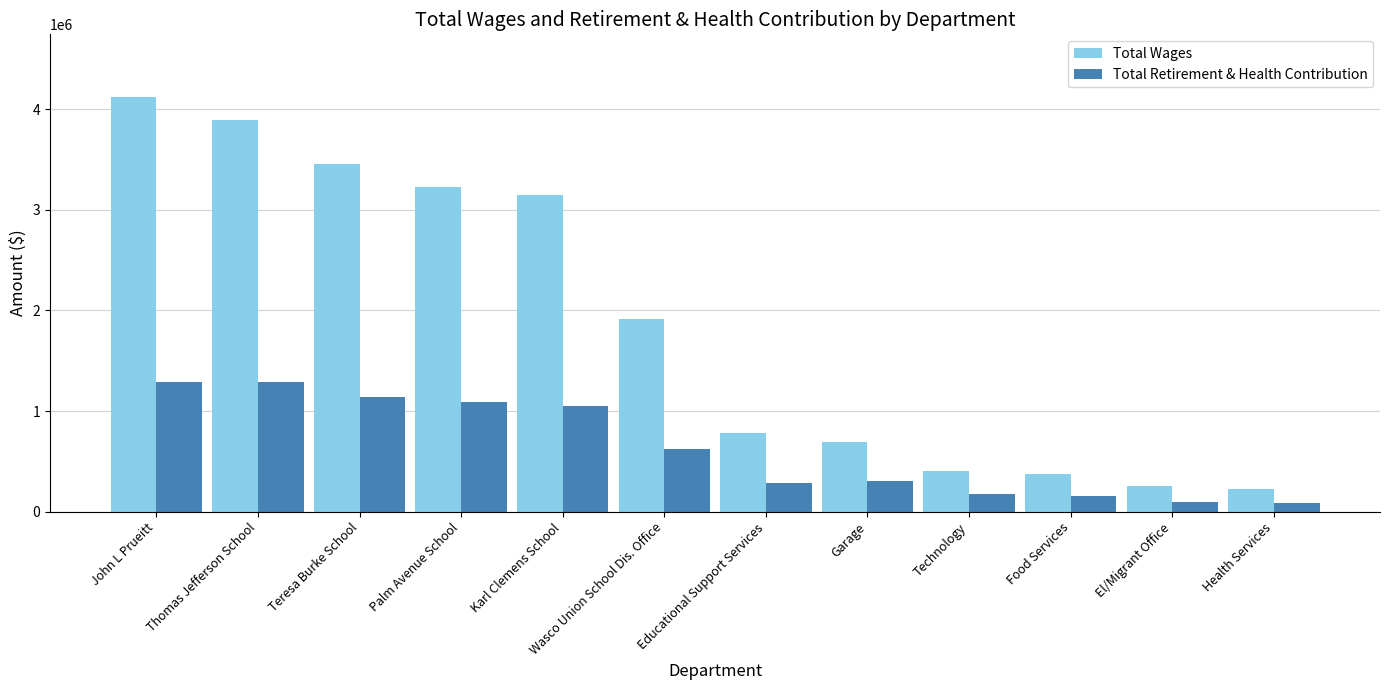

How many data points in Total Retirement & Health Contribution are less than 624505?

6